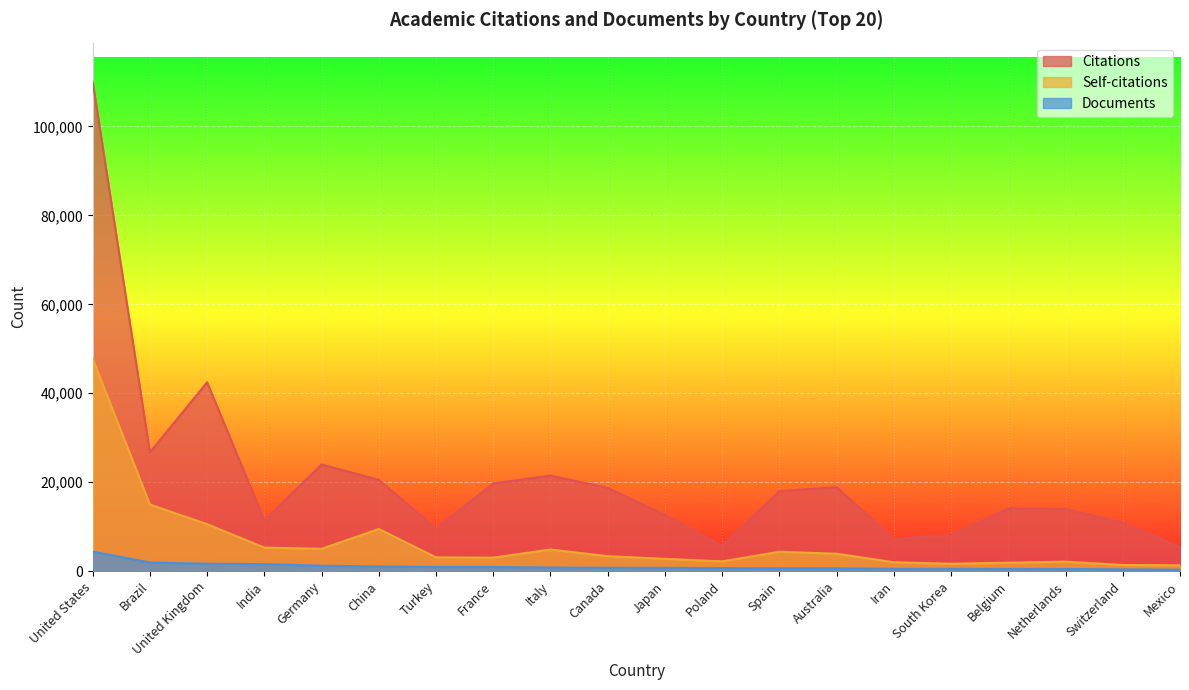

Rank the series by their average value, from lowest to highest.

Documents, Self-citations, Citations